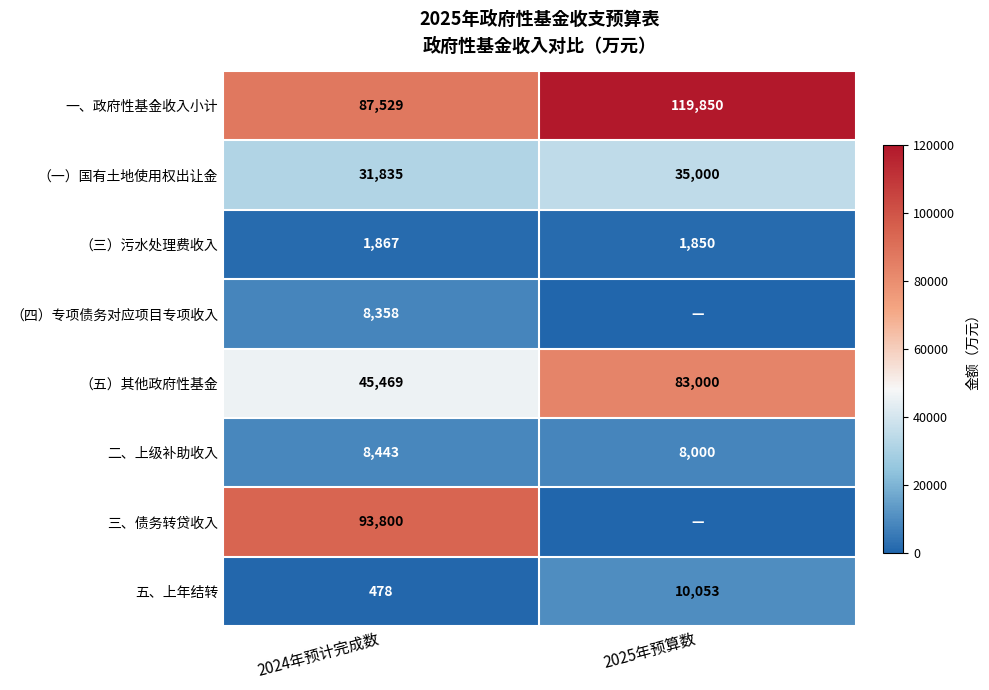

What is the difference between the （三）污水处理费收入 values at 2025年预算数 and 2024年预计完成数?

17